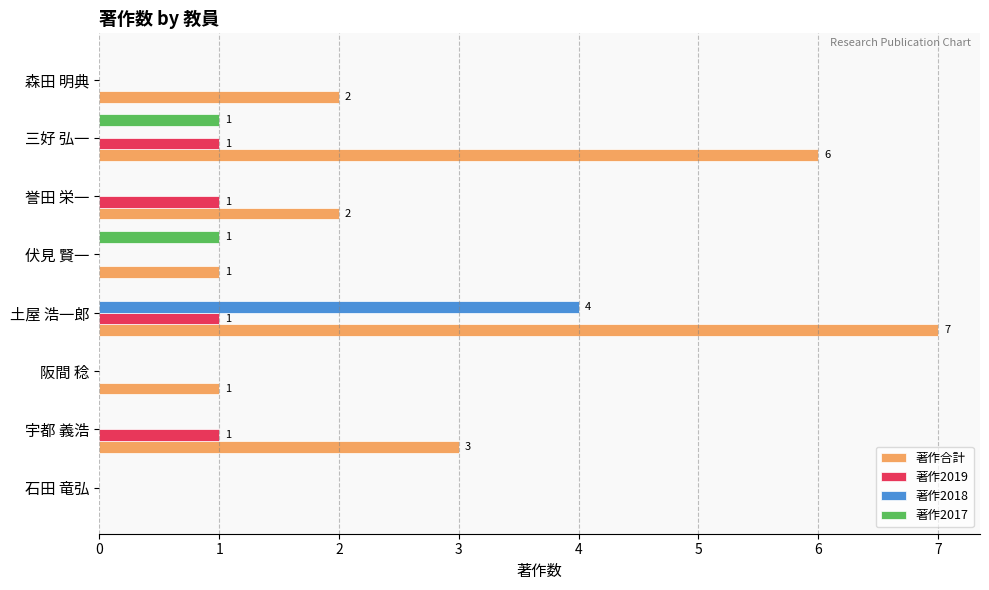

Which label corresponds to the largest value in the chart?

土屋 浩一郎